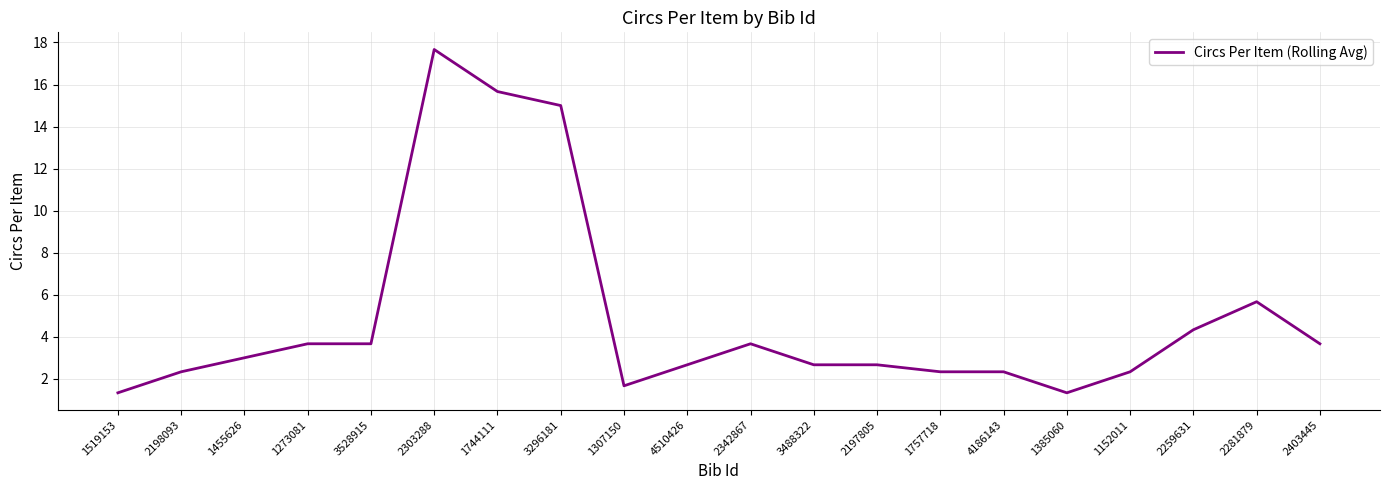

What is the average value?

4.9